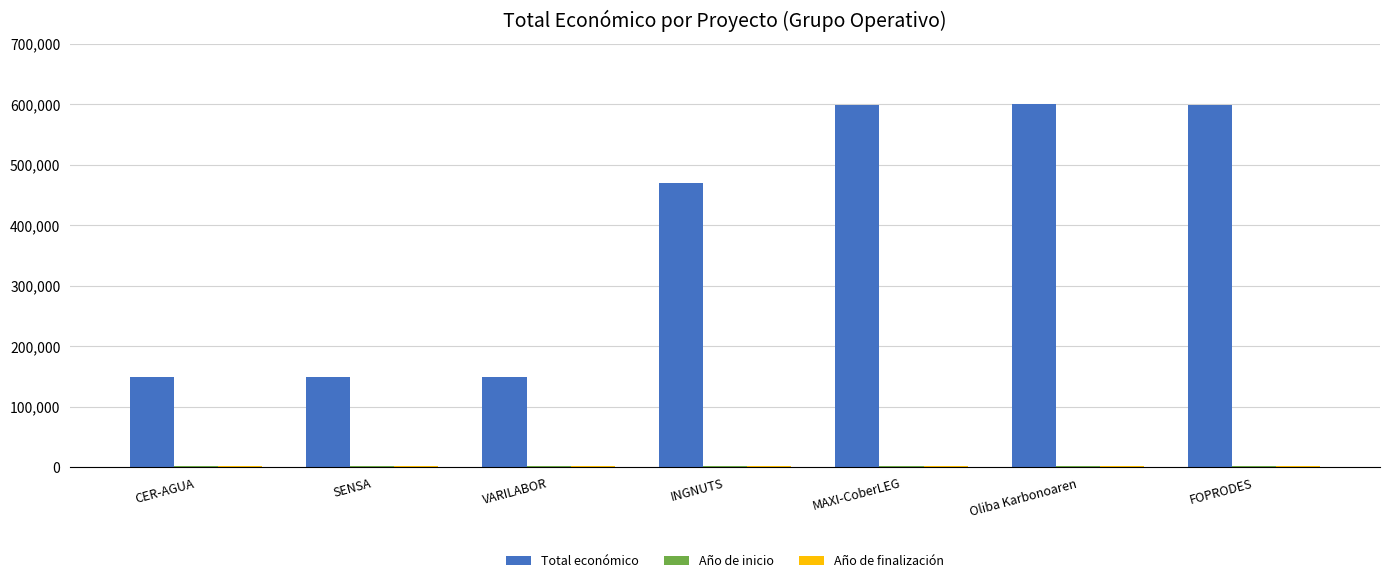

The value of Total económico at CER-AGUA is 150000. True or false?

True